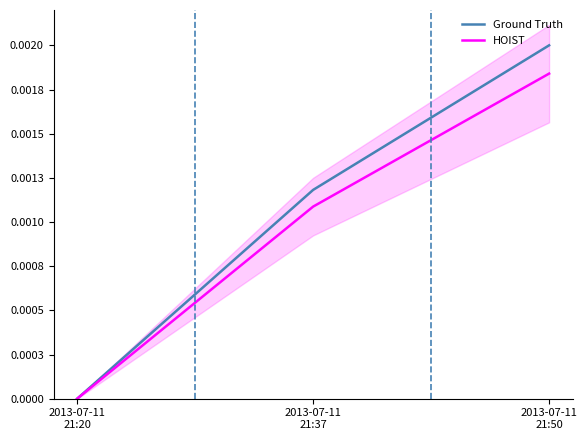

Rank the series by their average value, from lowest to highest.

HOIST, Ground Truth